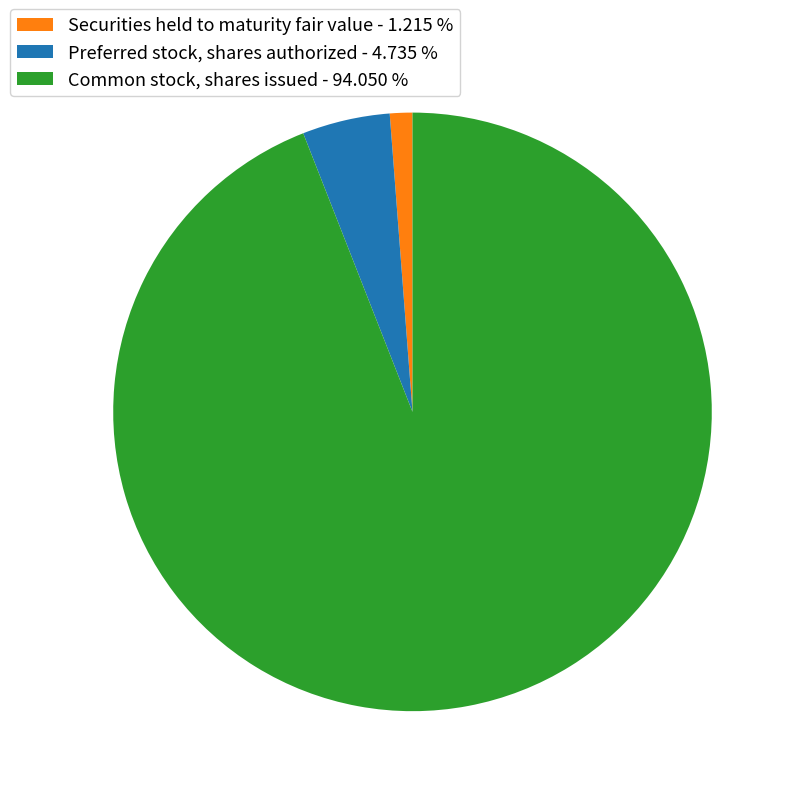

Between Common stock, shares issued - 94.050 % and Preferred stock, shares authorized - 4.735 %, which is larger?

Common stock, shares issued - 94.050 %